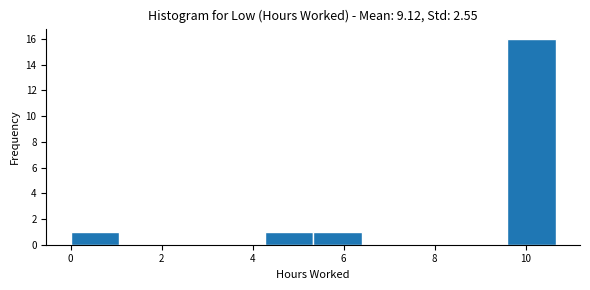

What is the height of the bar covering 0.0 to 1.0 on the x-axis? Neither the bar edges nor the heights are printed on the chart, so give them approximately, as read against the axes.

1